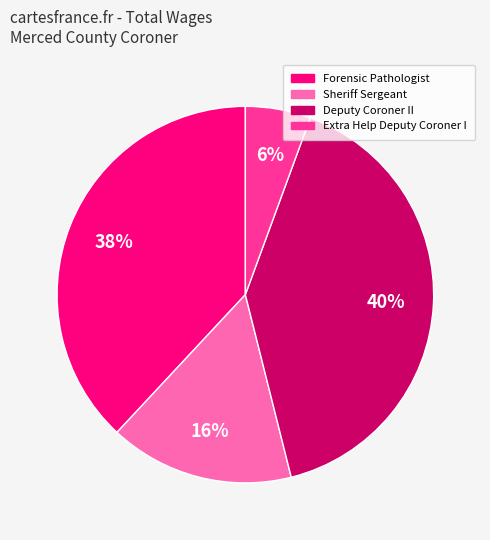

Count the number of slices in the pie.

4